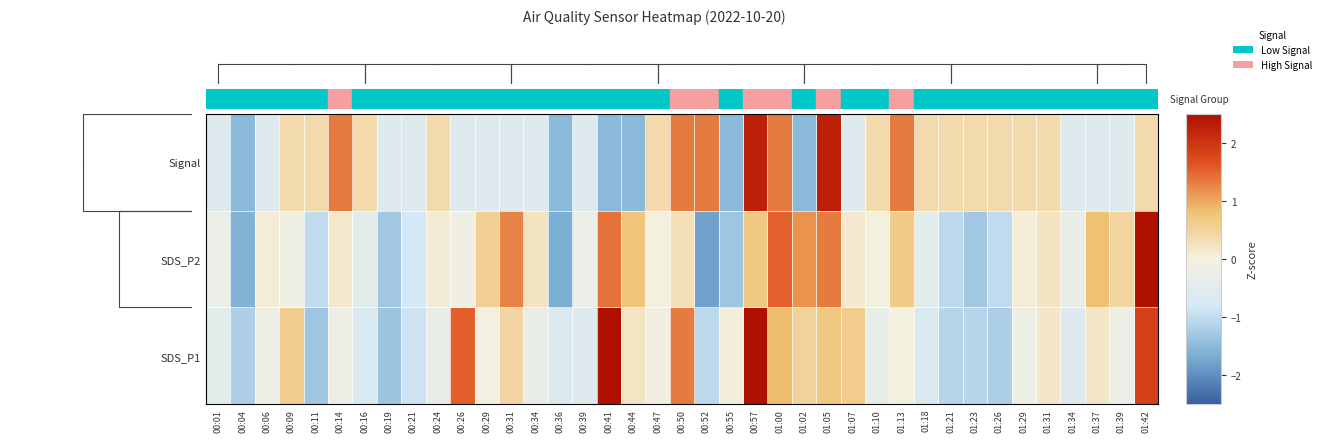

Rank the series by their maximum value, from lowest to highest.

Signal, SDS_P1, SDS_P2